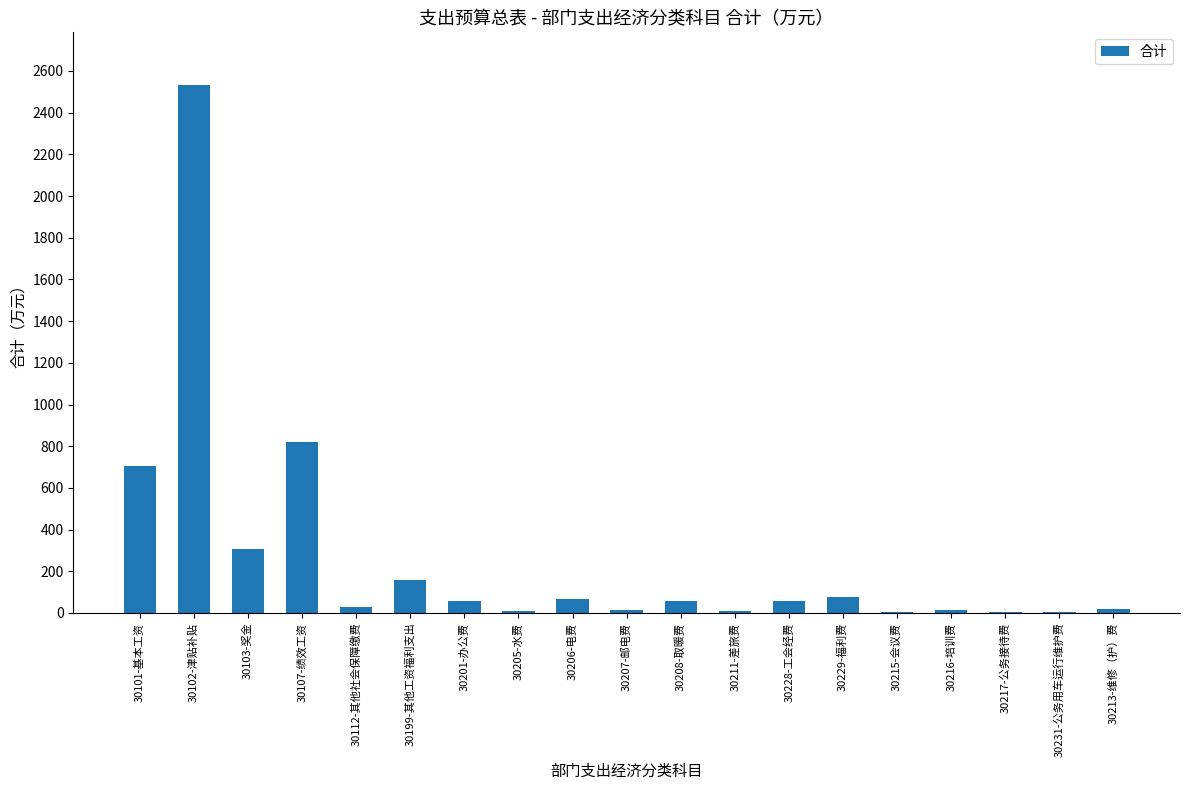

Is it true that the value at 30102-津贴补贴 is 2532.1?

True